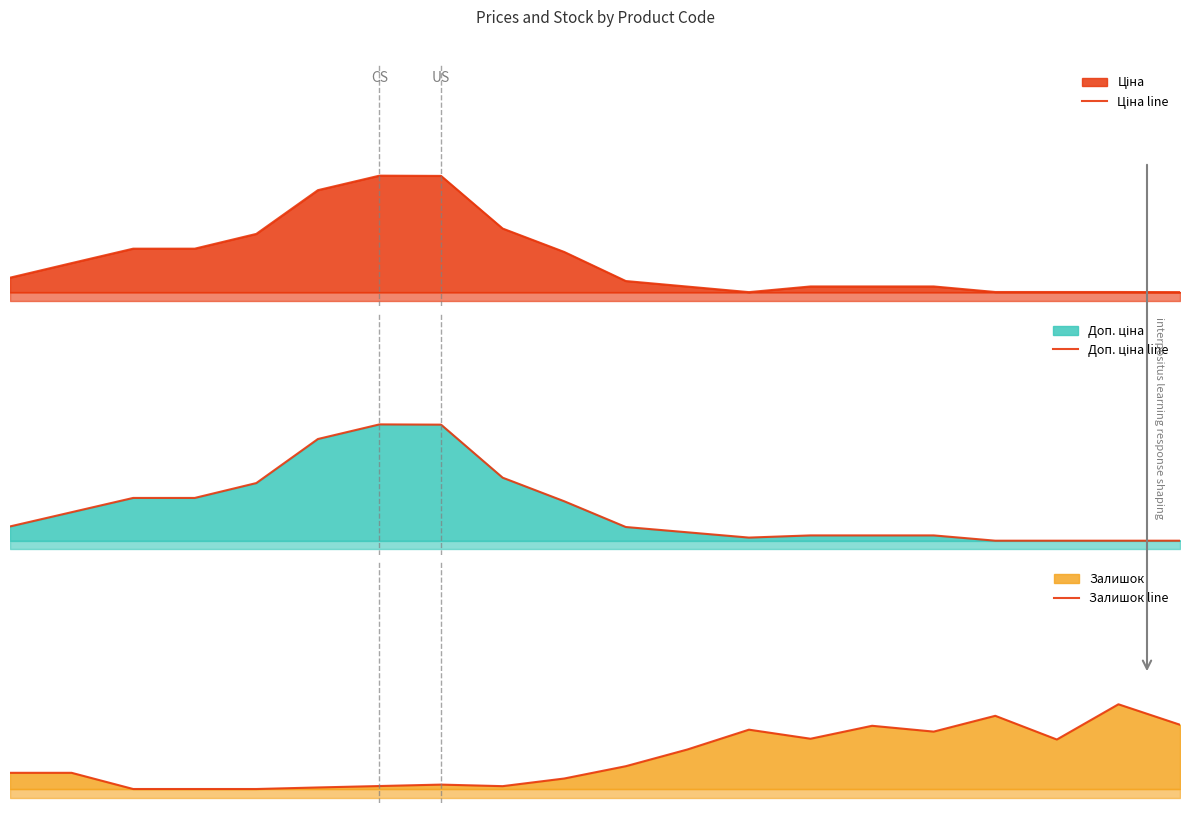

How many series are shown in this chart?

3